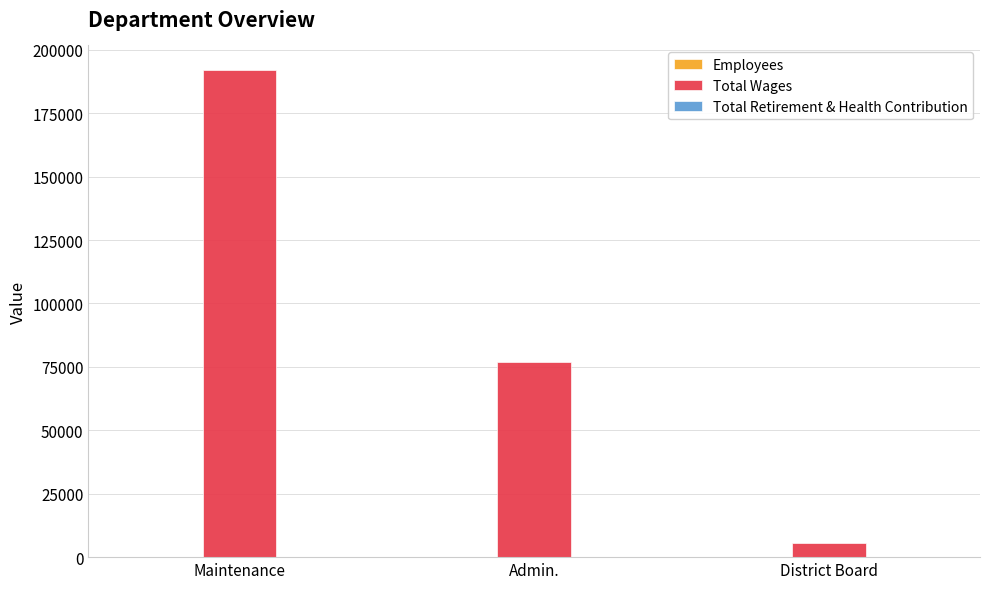

At which label does Total Wages reach its peak?

Maintenance